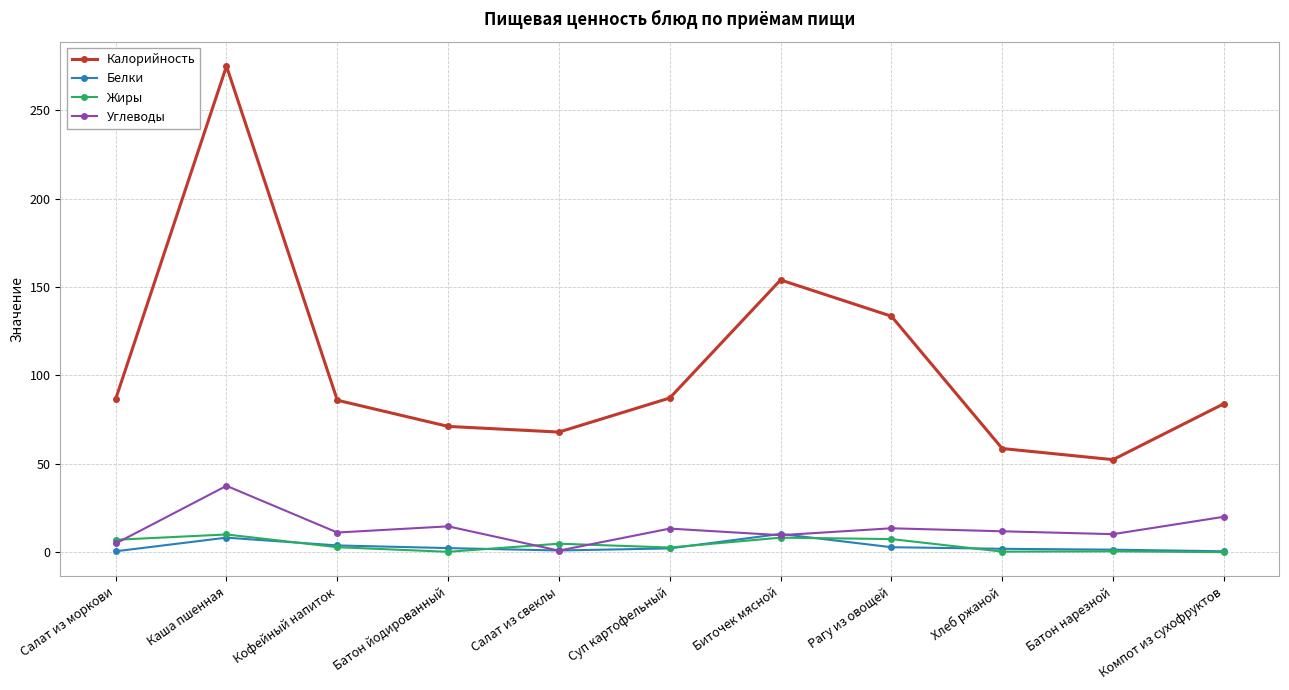

What is the minimum value for Калорийность?

52.4